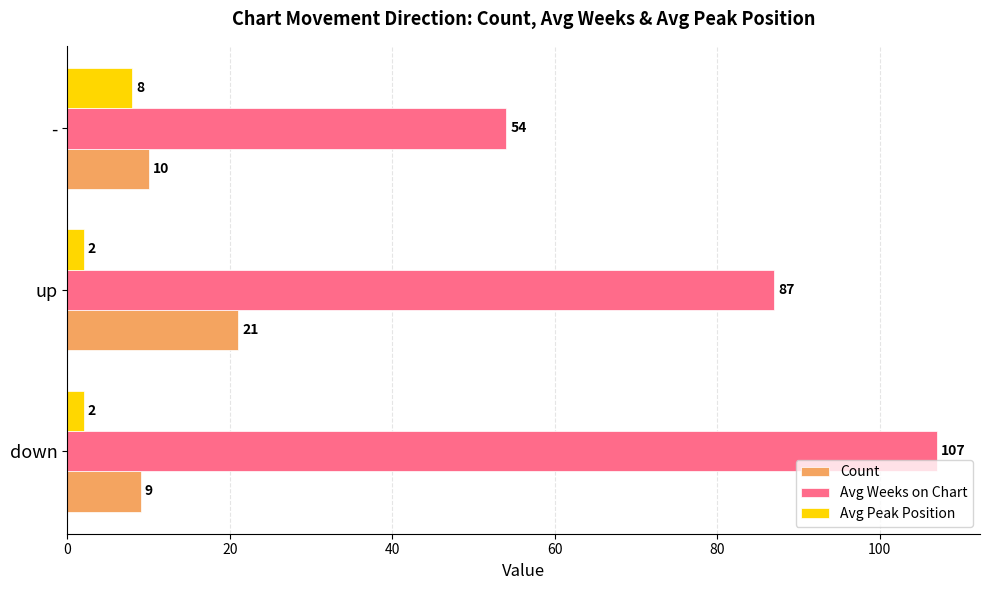

Which series has the largest range (max minus min)?

Avg Weeks on Chart